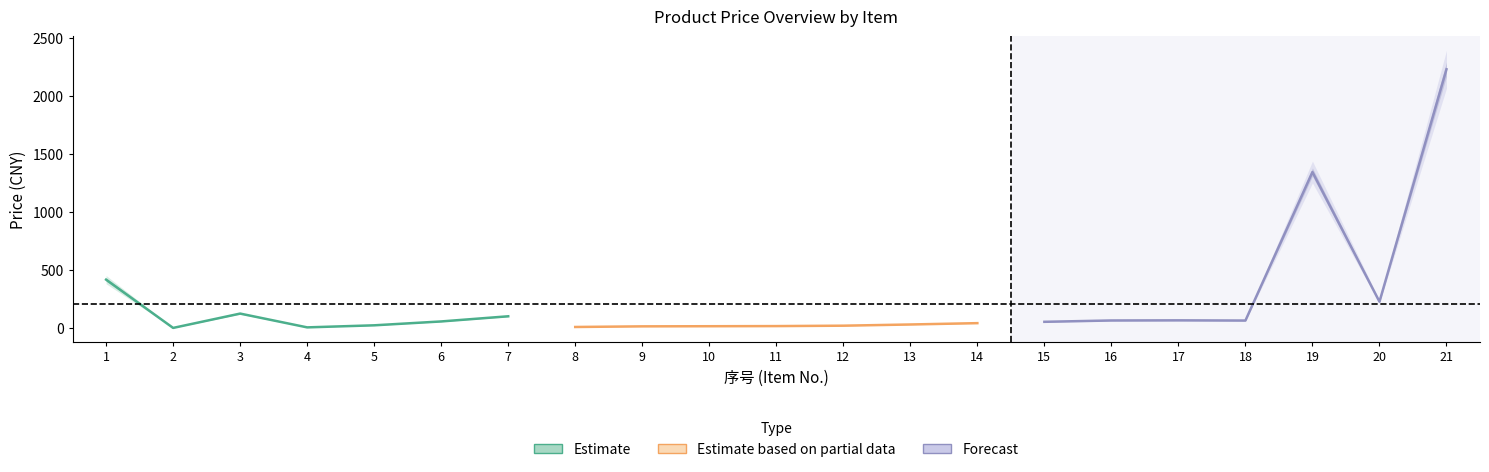

Does the chart display data point markers on the line(s)?

No